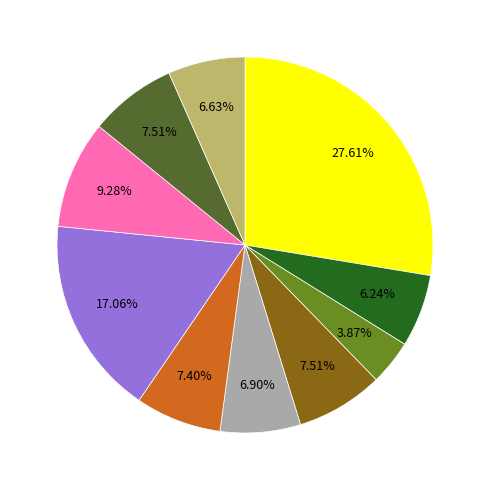

Is there a majority slice in this chart?

No